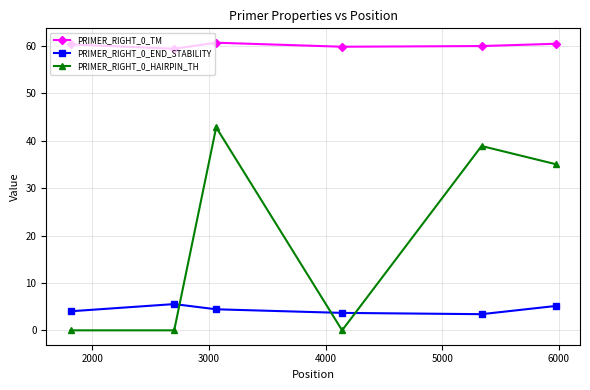

List the series in order of their peak value, lowest first.

PRIMER_RIGHT_0_END_STABILITY, PRIMER_RIGHT_0_HAIRPIN_TH, PRIMER_RIGHT_0_TM